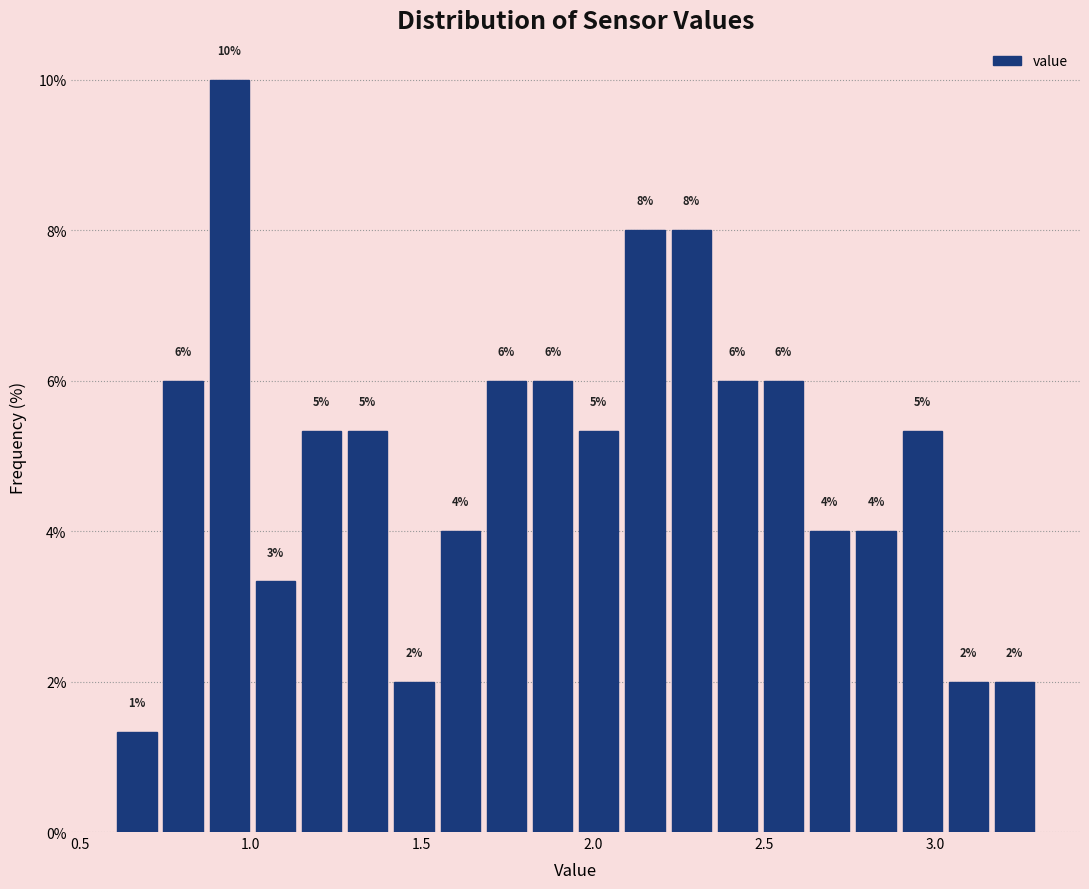

Around what value on the x-axis is the tallest bar? Give the approximate position of its centre, as read against the axis.

0.95